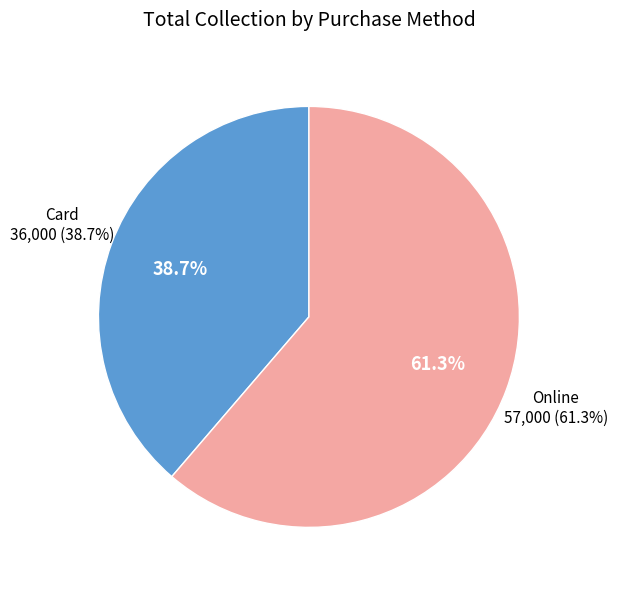

Count the number of slices in the pie.

2